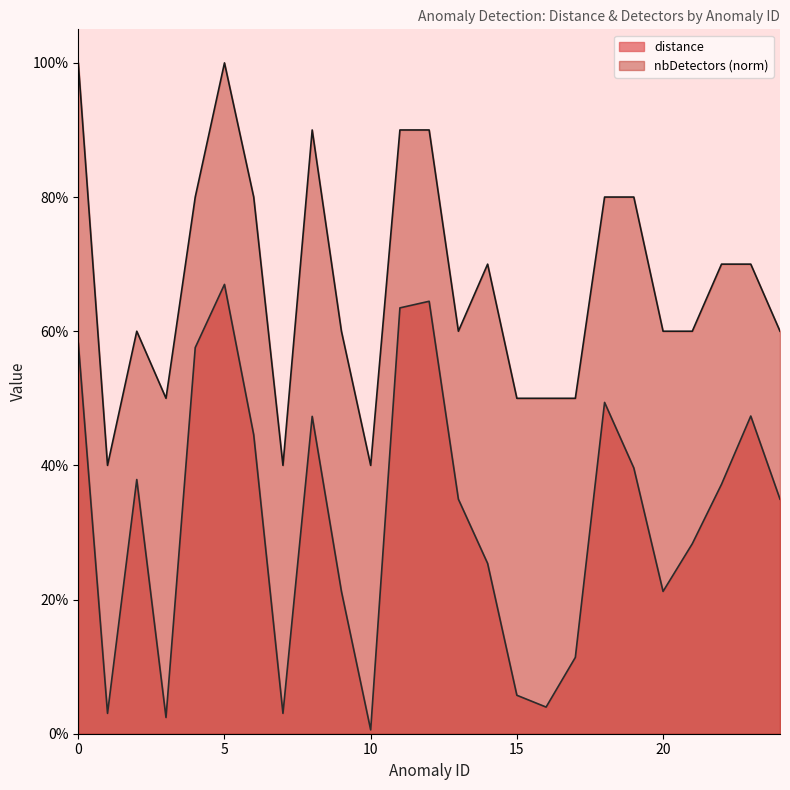

How many lines are shown in the chart?

2